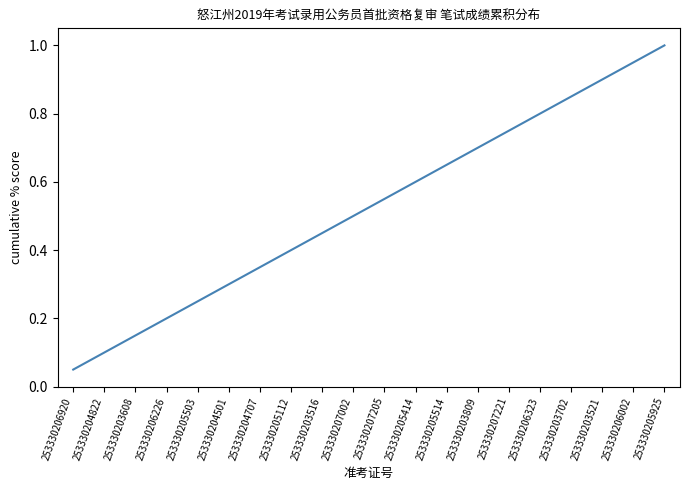

What position from the left is 253330207205?

11